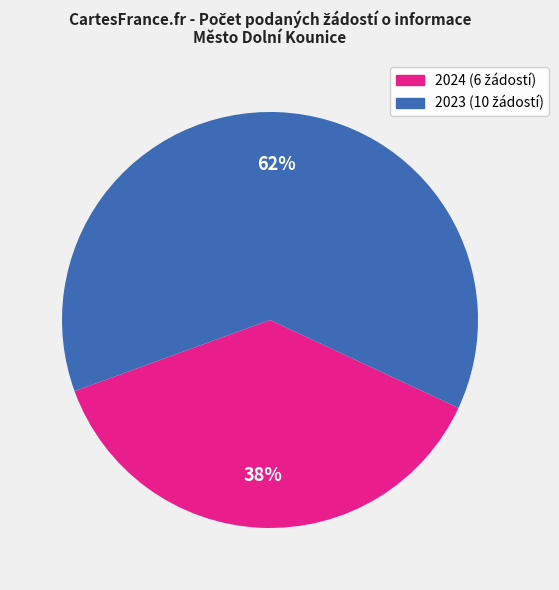

Count the number of slices in the pie.

2